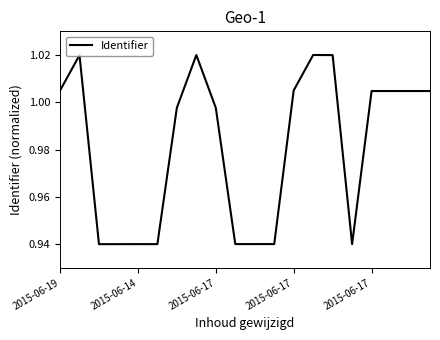

How many lines are shown in the chart?

1